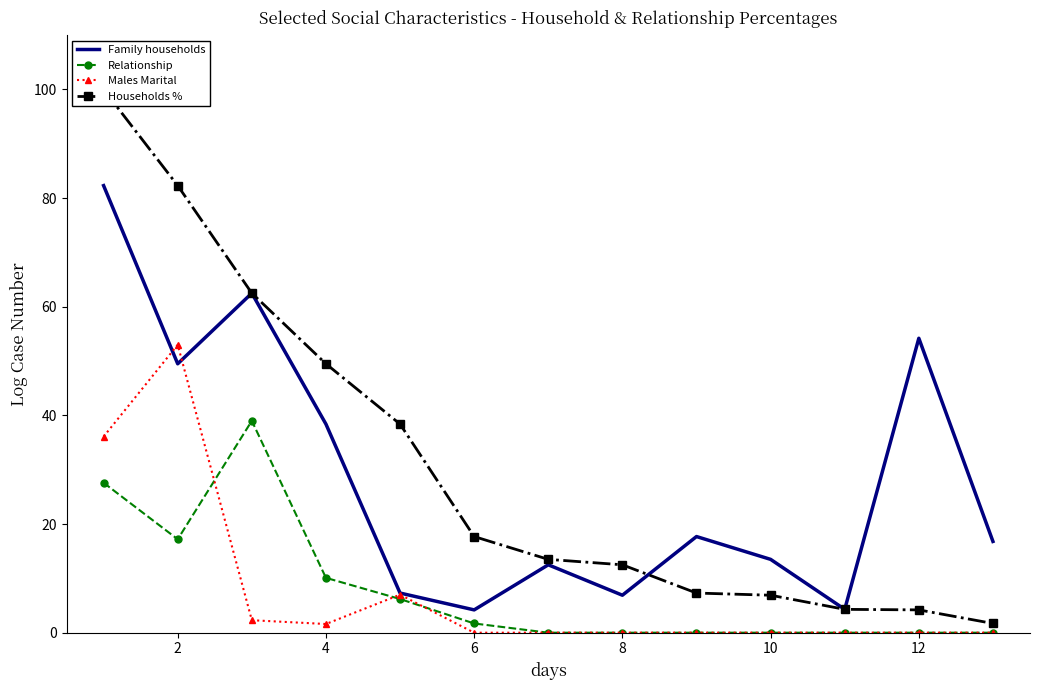

What is the maximum value for Males Marital?

53.0